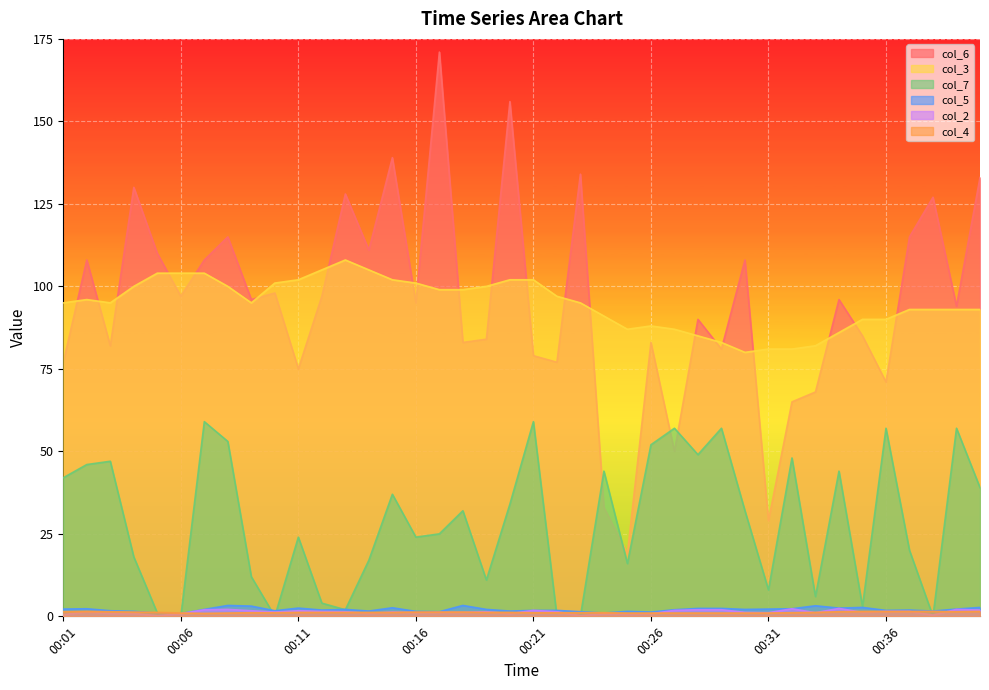

True or false: col_6 and col_4 intersect in this chart.

False